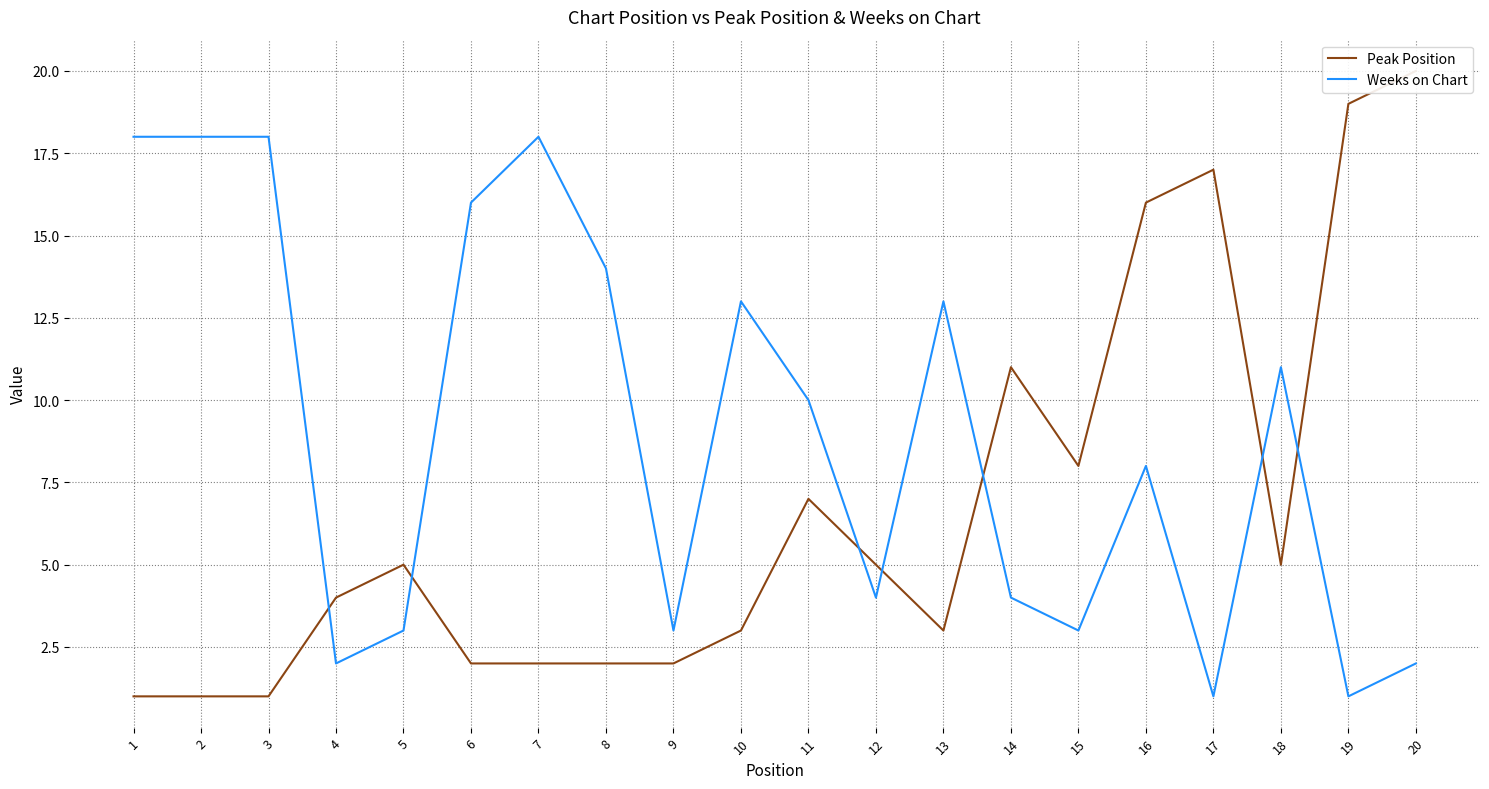

Rank the categories by Peak Position value from lowest to highest.

1, 2, 3, 6, 7, 8, 9, 10, 13, 4, 5, 12, 18, 11, 15, 14, 16, 17, 19, 20